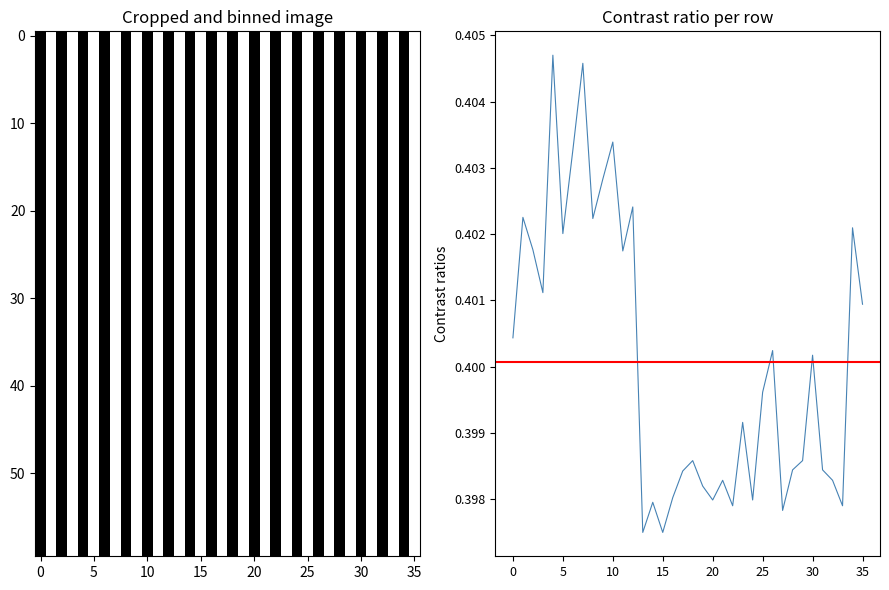

The chart shows a value of 0.4 at 58100. True or false?

True